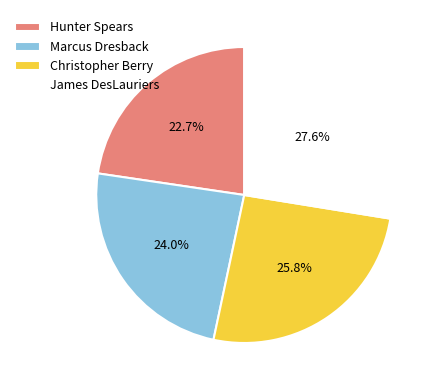

Rank the categories by value from highest to lowest.

James DesLauriers, Christopher Berry, Marcus Dresback, Hunter Spears